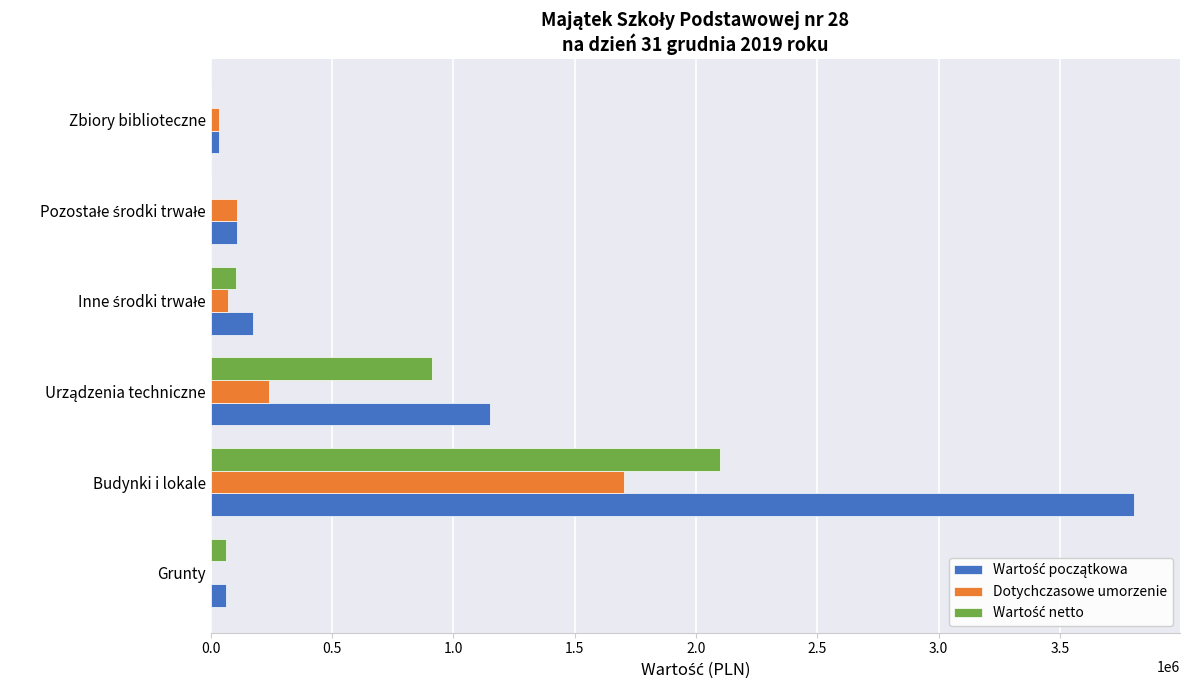

At which category is the sum across all series the highest?

Budynki i lokale